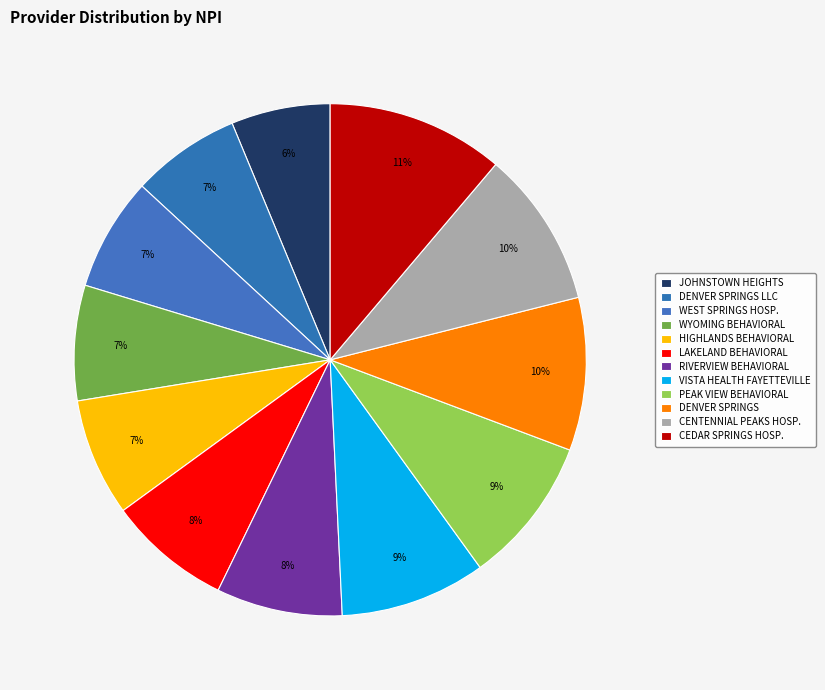

How many slices are in this pie chart?

12